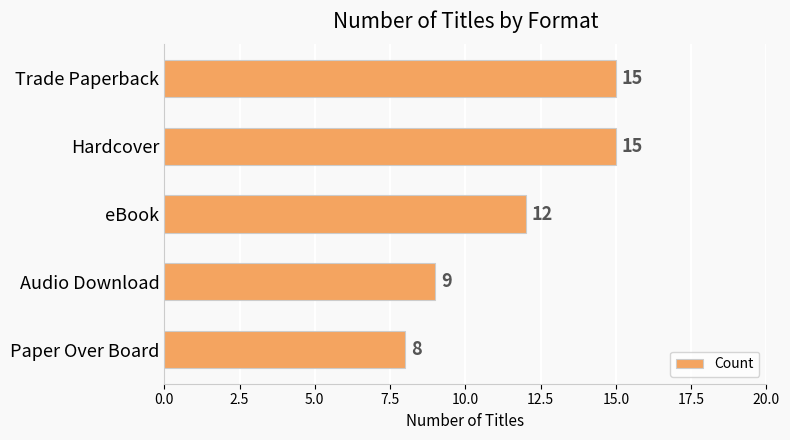

What is the difference between the maximum and minimum values?

7